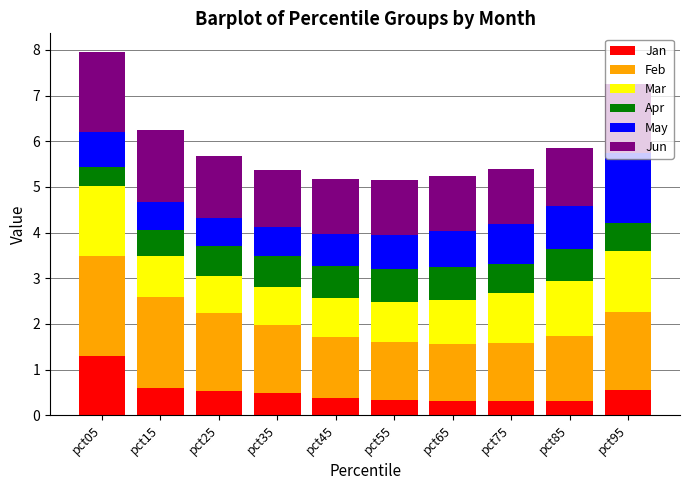

True or false: Jan has a value of 0.6 at pct95.

True